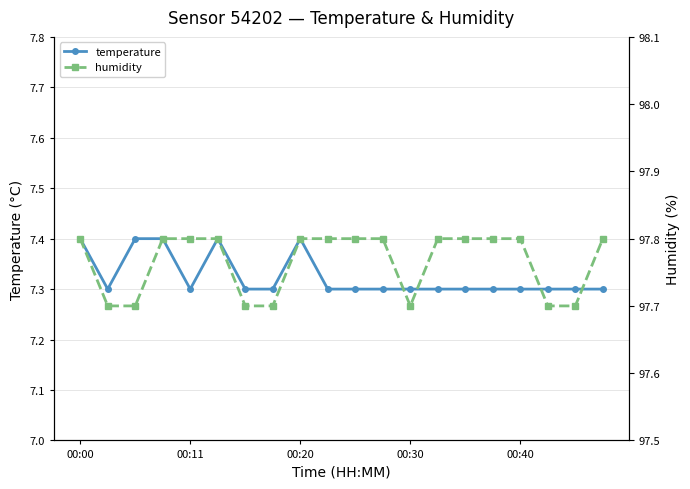

What are all the series names shown in the legend?

temperature, humidity